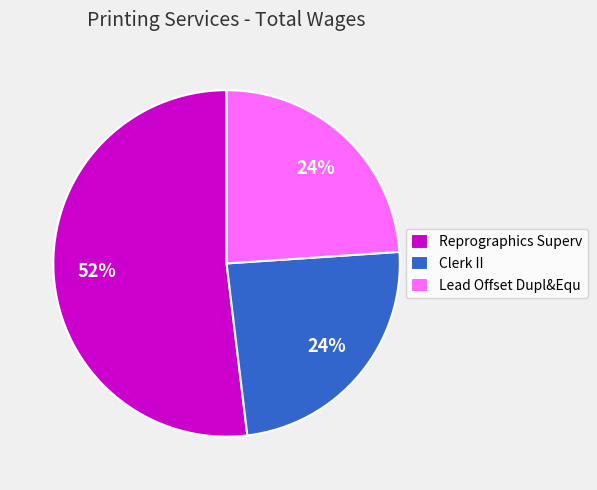

How many slices are in this pie chart?

3